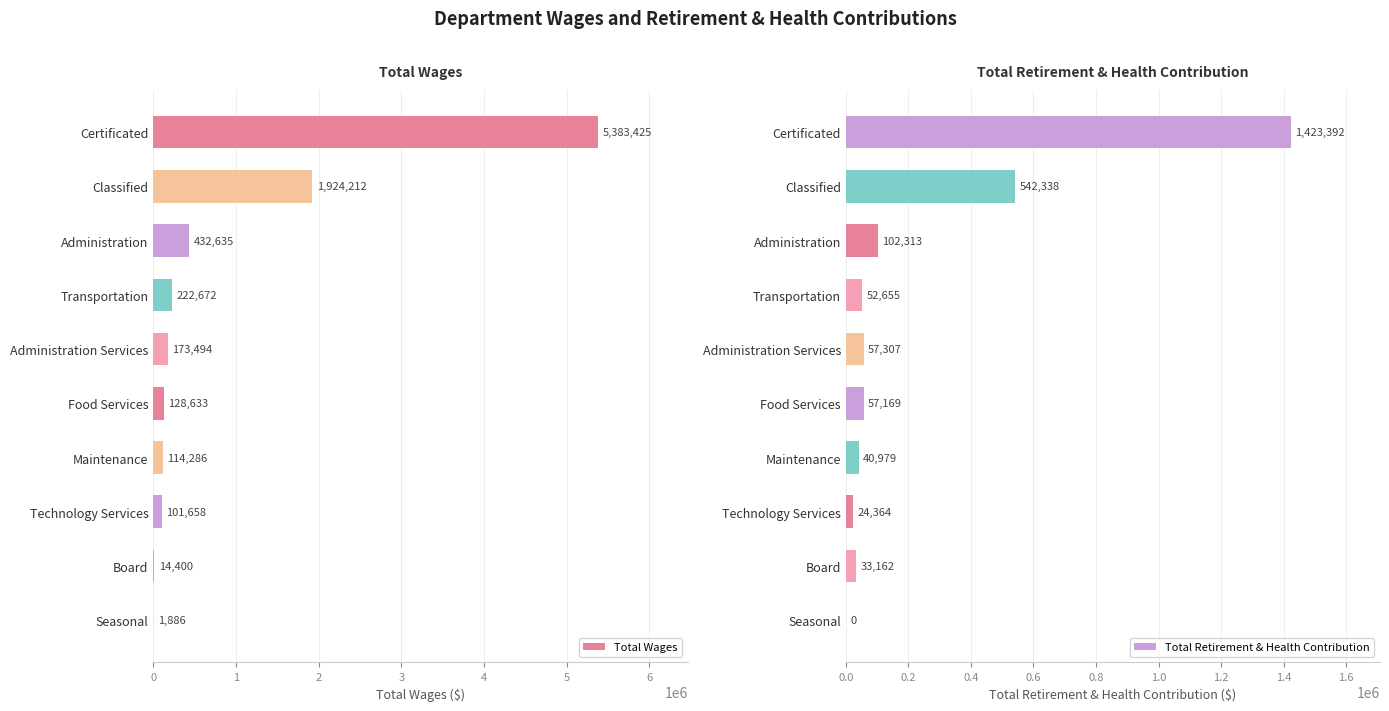

Which category has the highest value in the Total Wages series?

Certificated